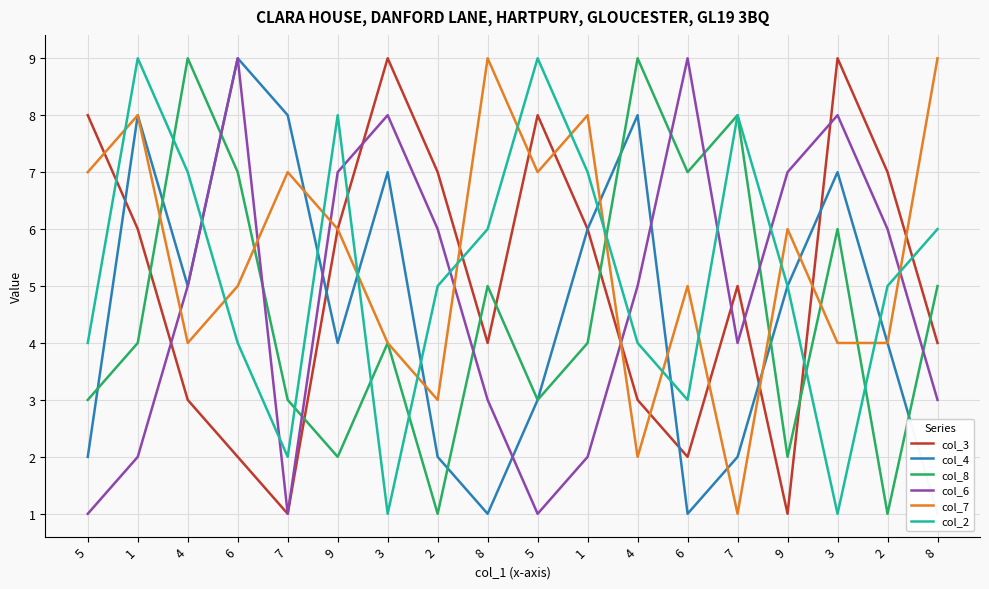

What is the label of the 10th point from the left?

5